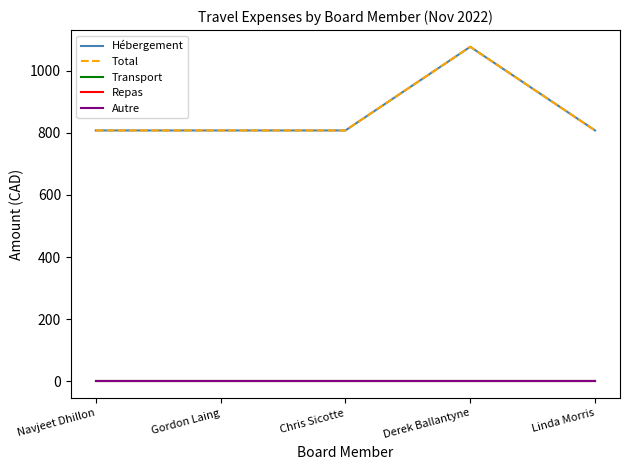

Does the chart display data point markers on the line(s)?

No